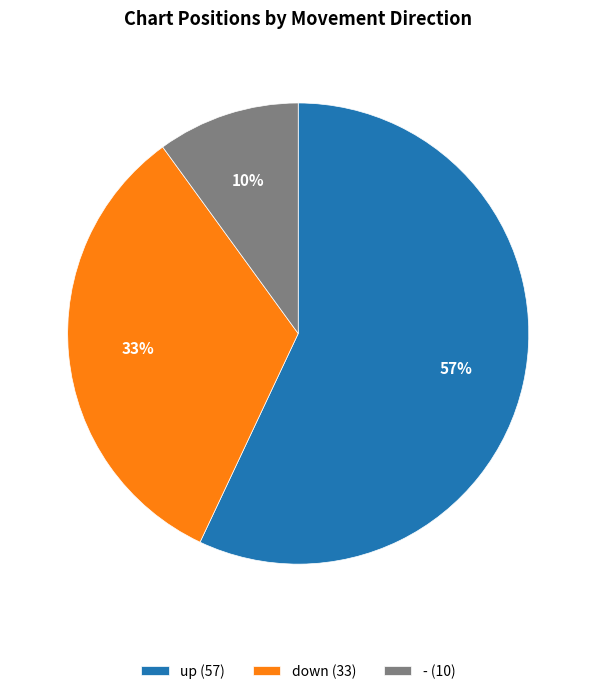

Does down represent more than half of the total?

No